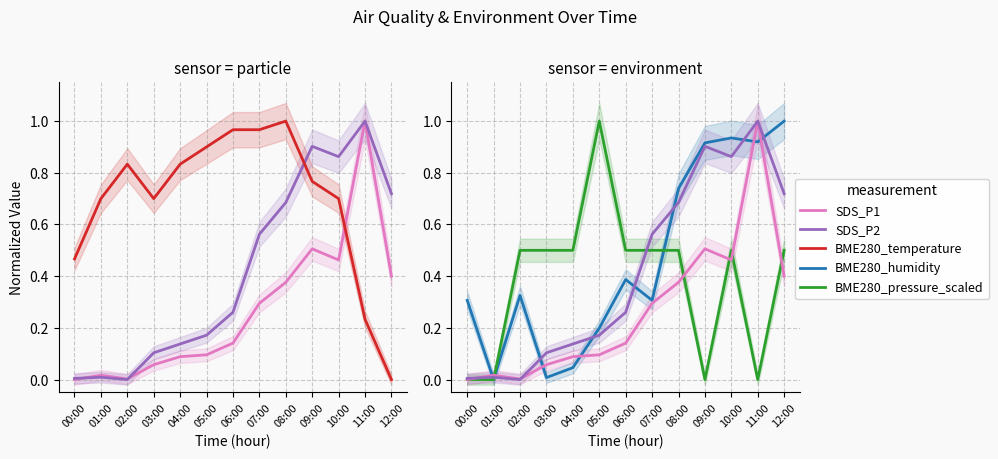

Is it true that BME280_humidity equals 1.5 at 11:00?

False